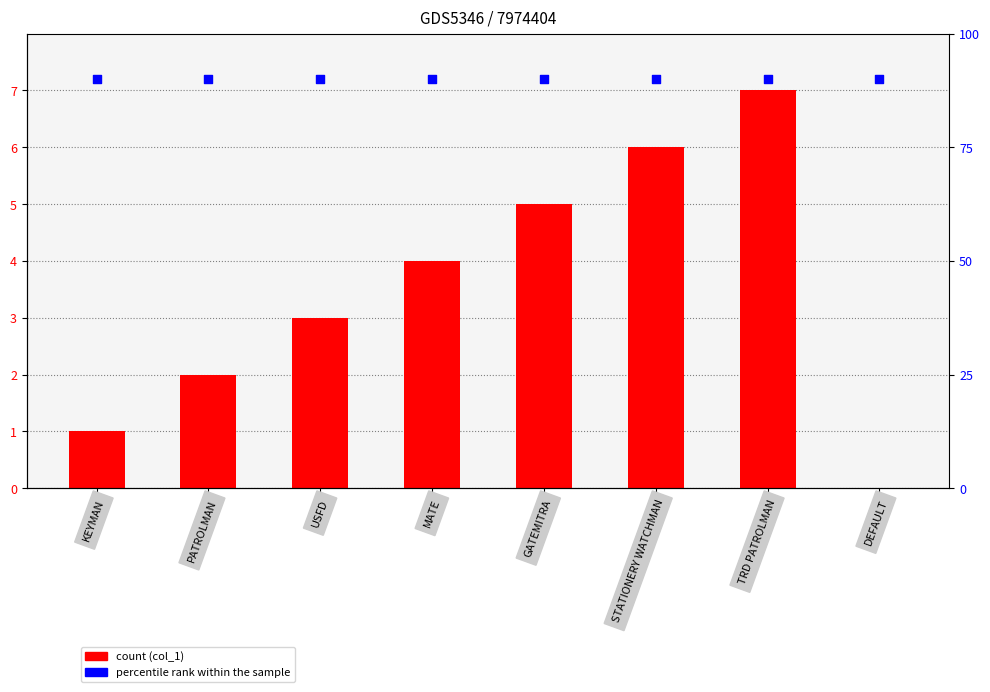

At which category is the sum across all series the highest?

TRD PATROLMAN